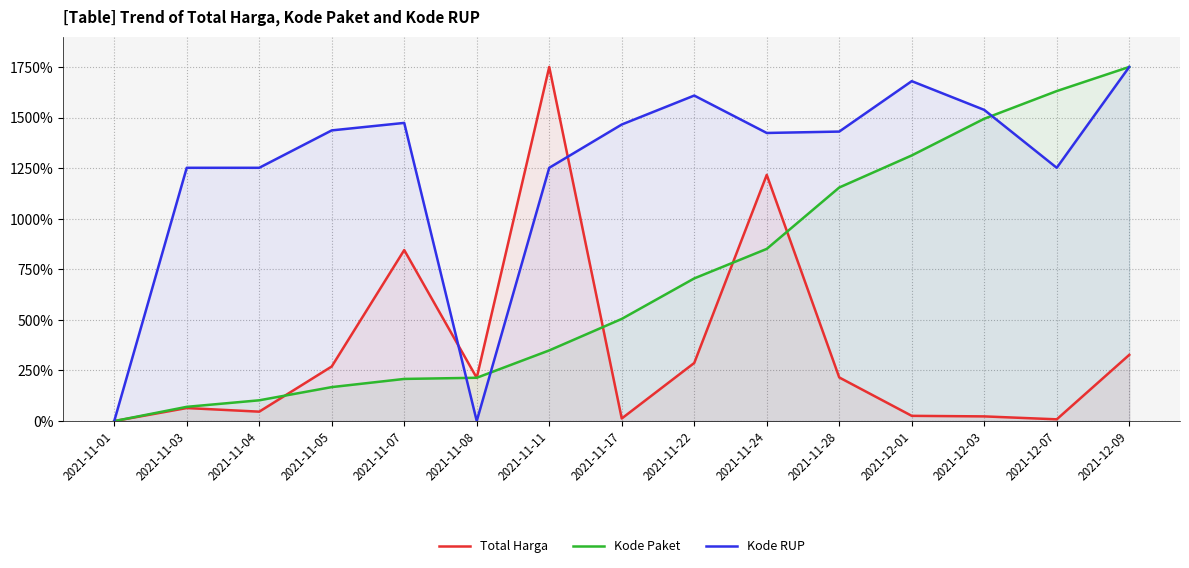

Between which two adjacent categories do Kode Paket and Total Harga first intersect?

2021-11-04 and 2021-11-05